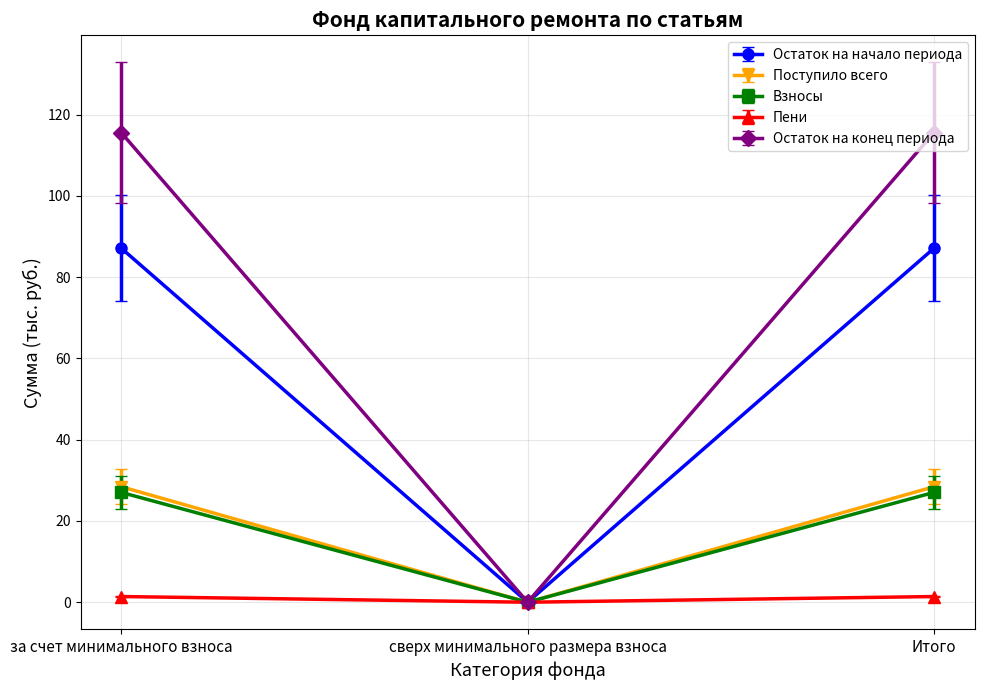

What position from the left is Итого?

3